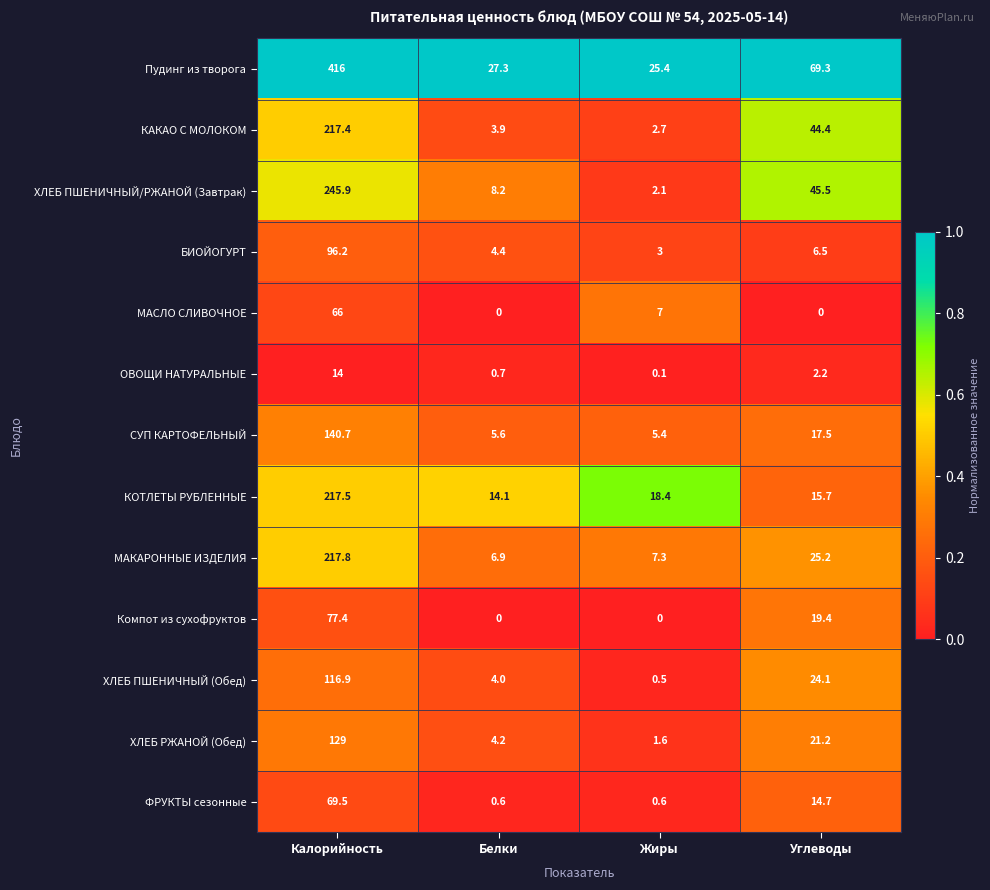

Rank the categories by Пудинг из творога value from highest to lowest.

Калорийность, Углеводы, Белки, Жиры